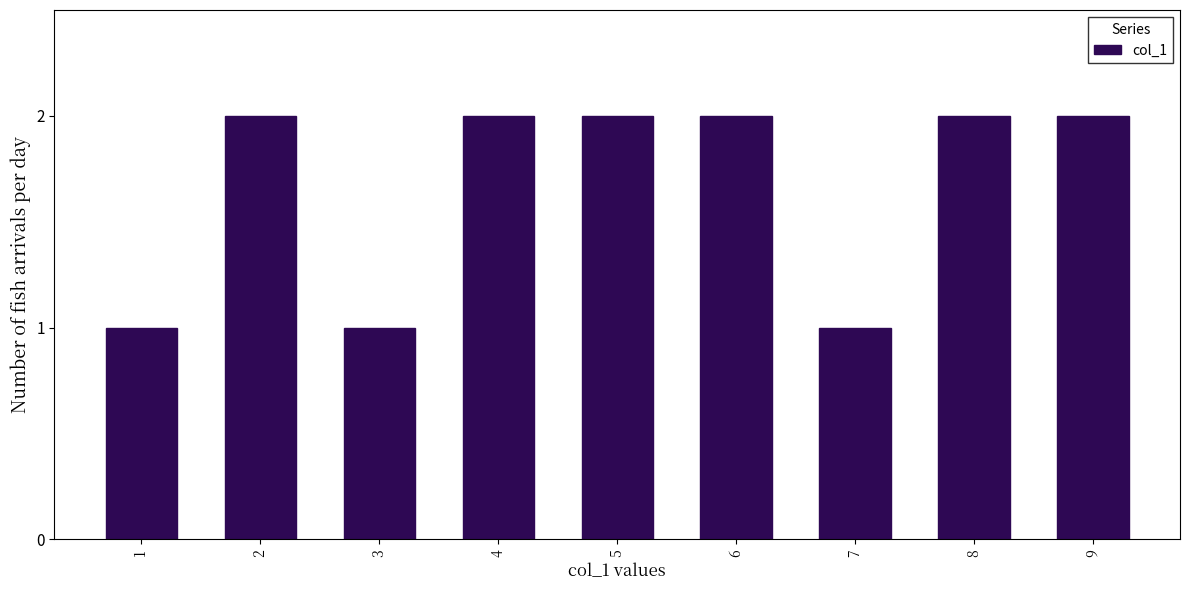

Reading left to right, extract all data points from this chart.

1=1	2=2	3=1	4=2	5=2	6=2	7=1	8=2	9=2